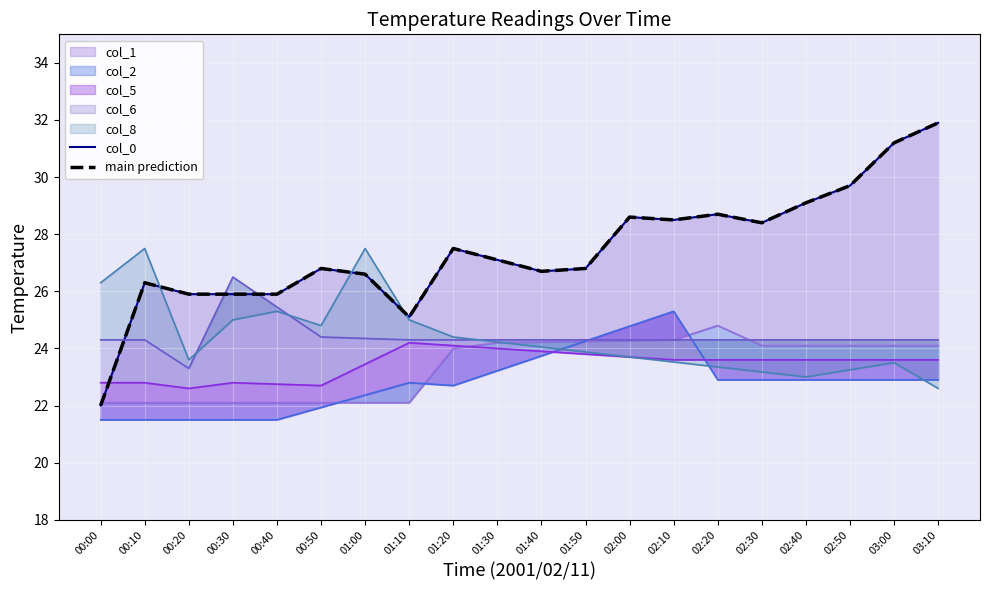

True or false: main prediction and col_0 cross at least once.

False